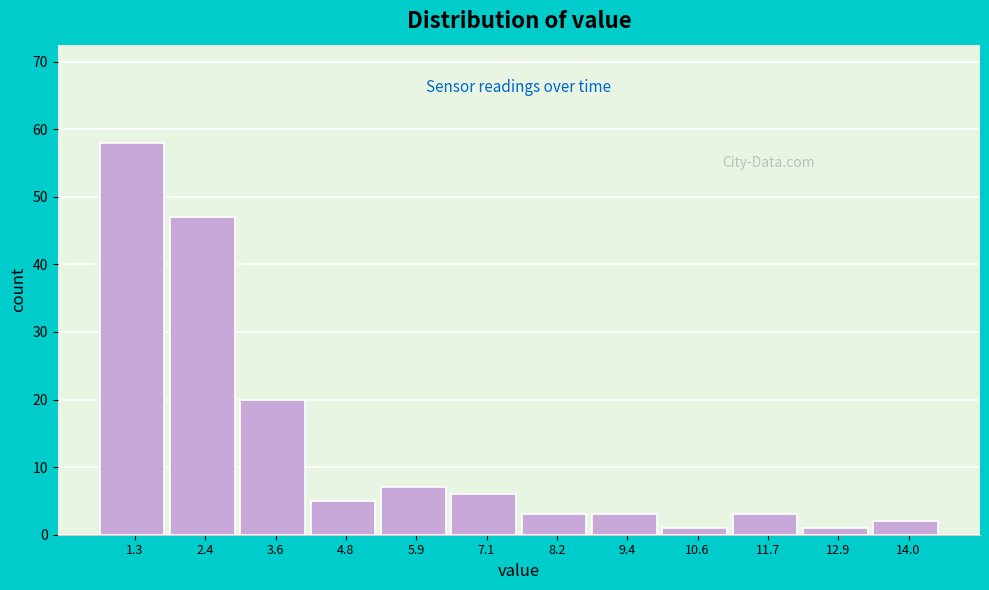

Reading right to left, what are all the values shown in this chart?

14.0=2	12.9=1	11.7=3	10.6=1	9.4=3	8.2=3	7.1=6	5.9=7	4.8=5	3.6=20	2.4=47	1.3=58